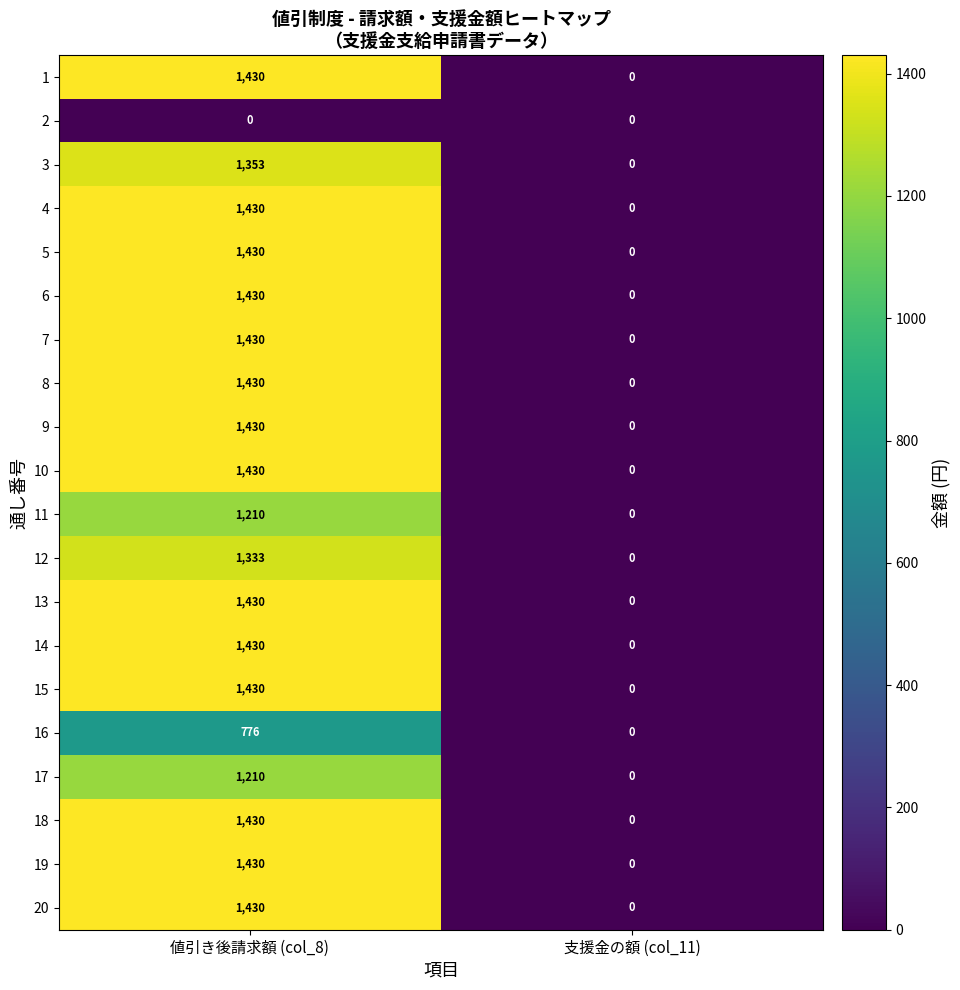

The 17 series shows 0 at 支援金の額 (col_11). True or false?

True